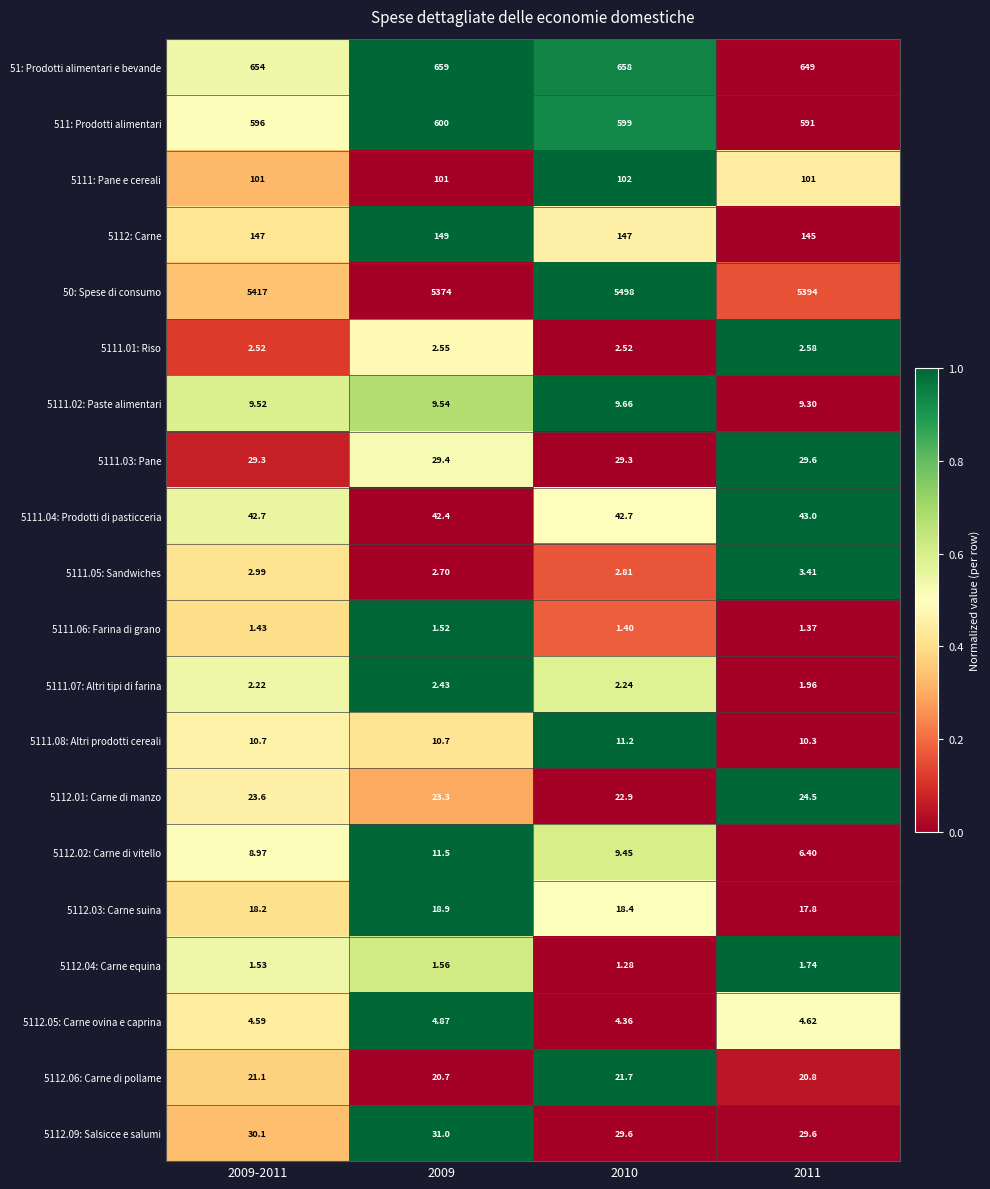

At which category does the chart reach its peak across all series?

2010